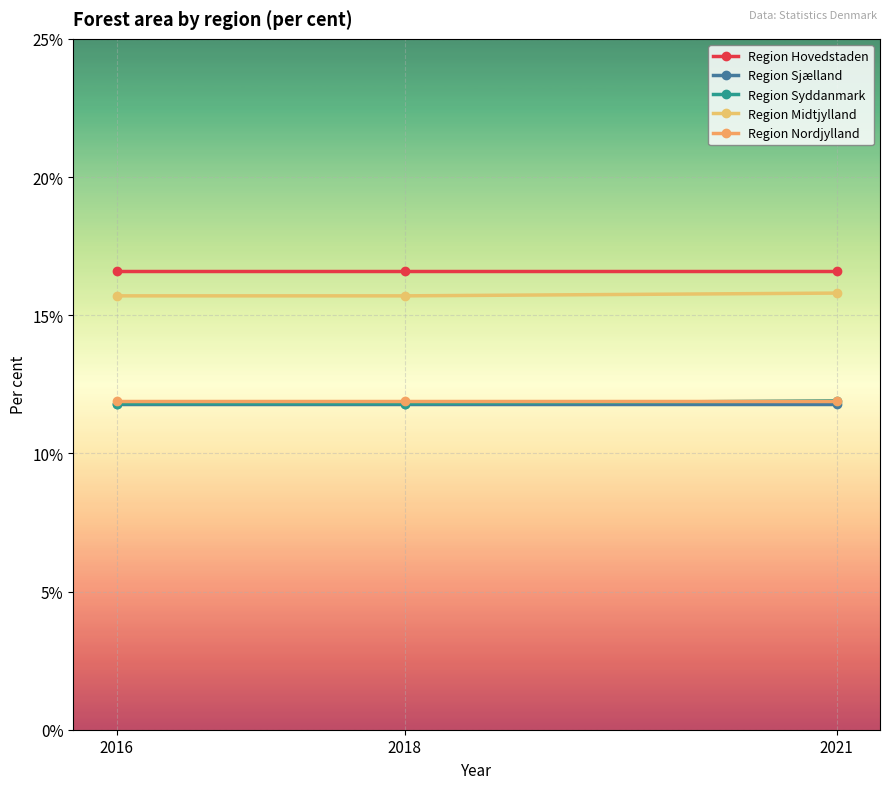

At which category is the sum across all series the highest?

2021